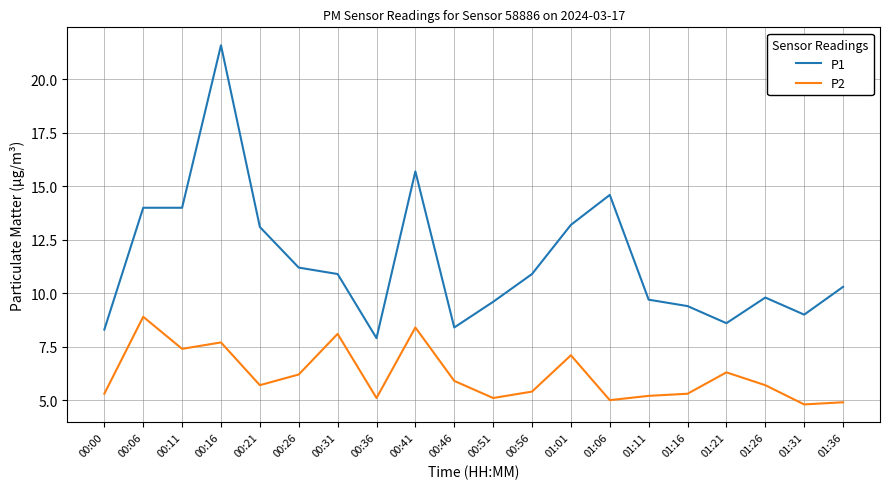

What is the difference between the maximum and minimum values in the P1 series?

13.7